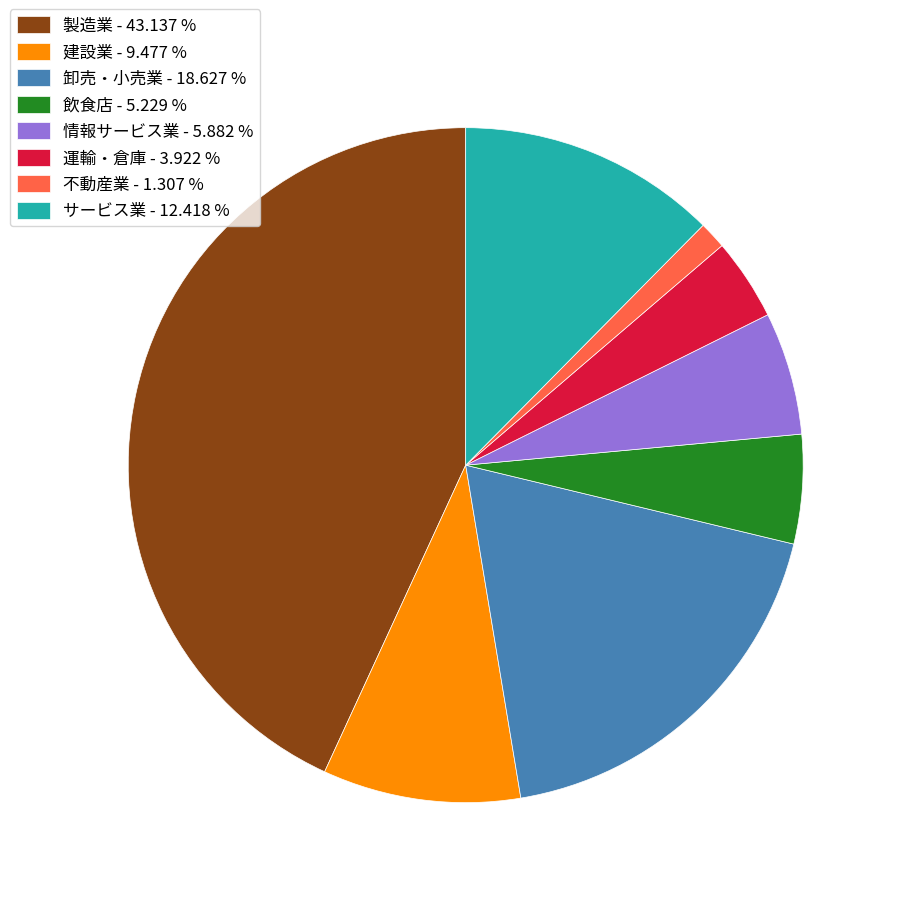

Do 飲食店 - 5.229 % and 情報サービス業 - 5.882 % together represent more than half of the pie?

No